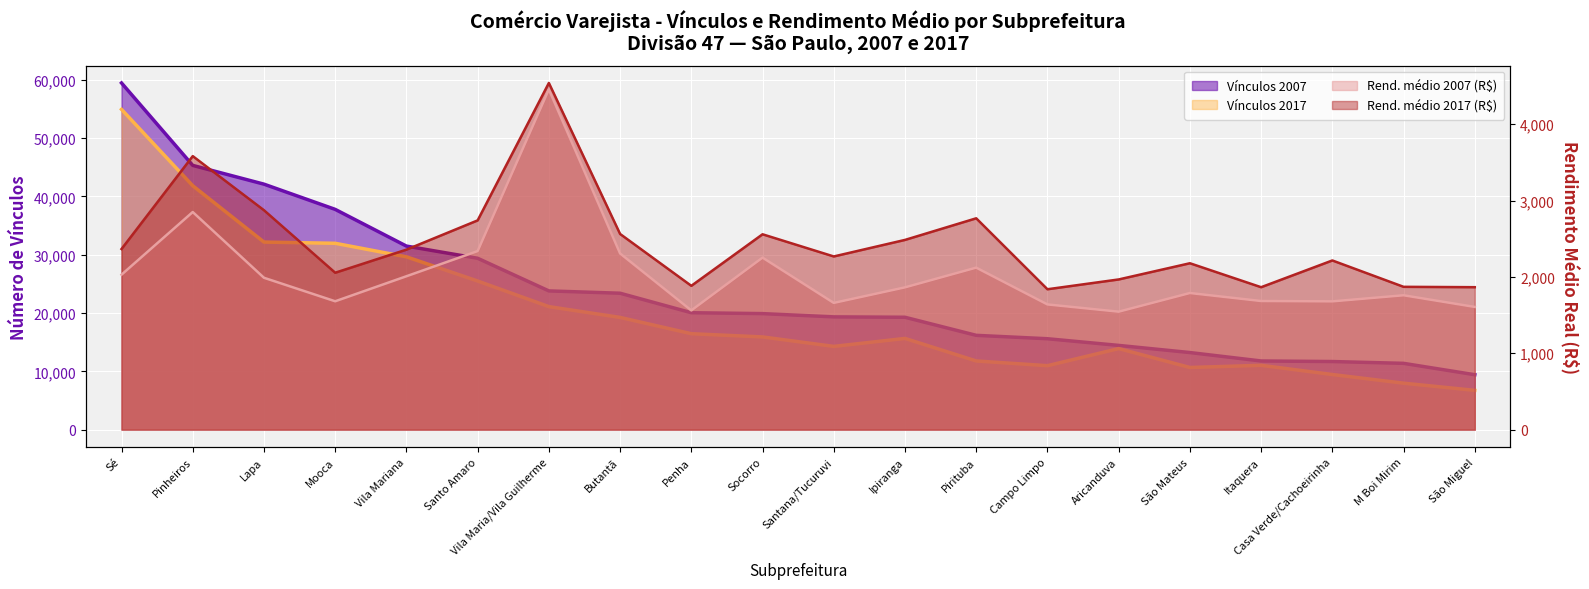

True or false: Vínculos 2007 and Vínculos 2017 intersect in this chart.

False